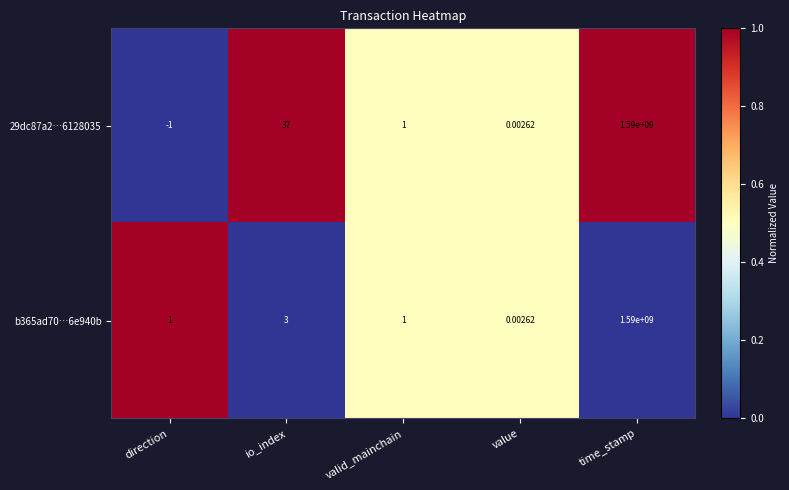

At which category does the chart reach its peak across all series?

time_stamp